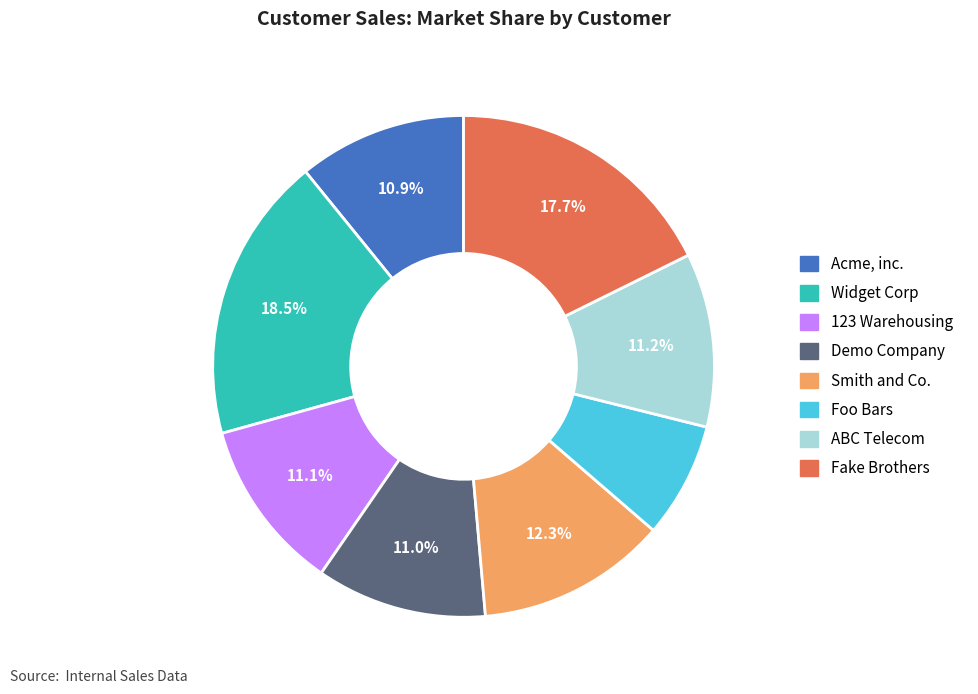

Which category has the biggest portion of the pie?

Widget Corp